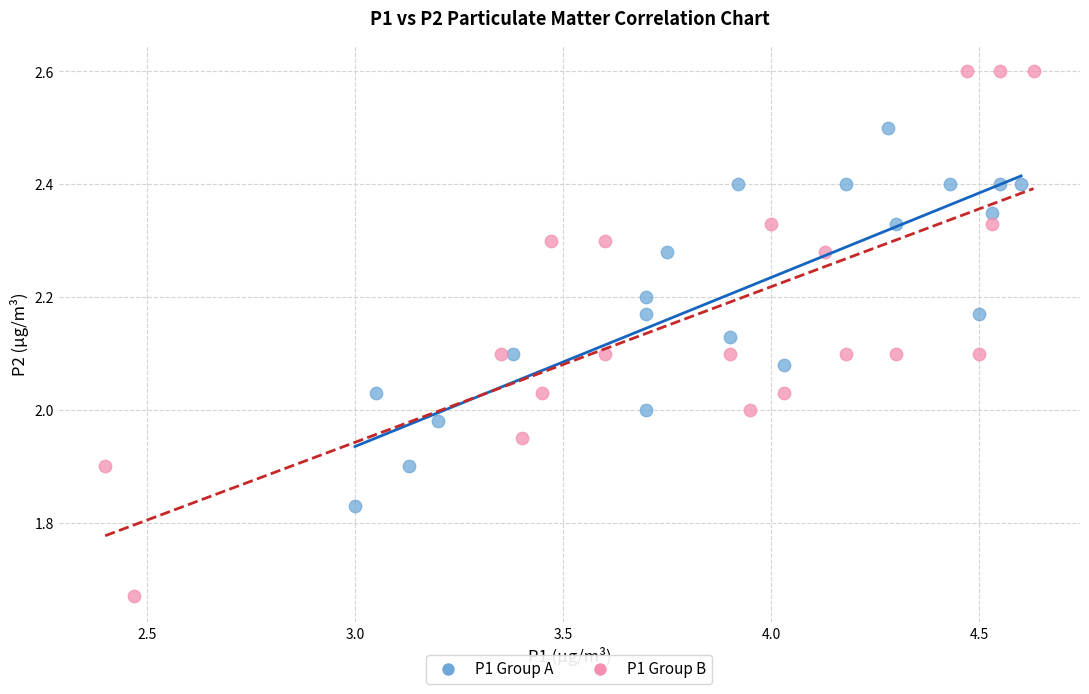

Which series contains the lowest Y value?

P1 Group B